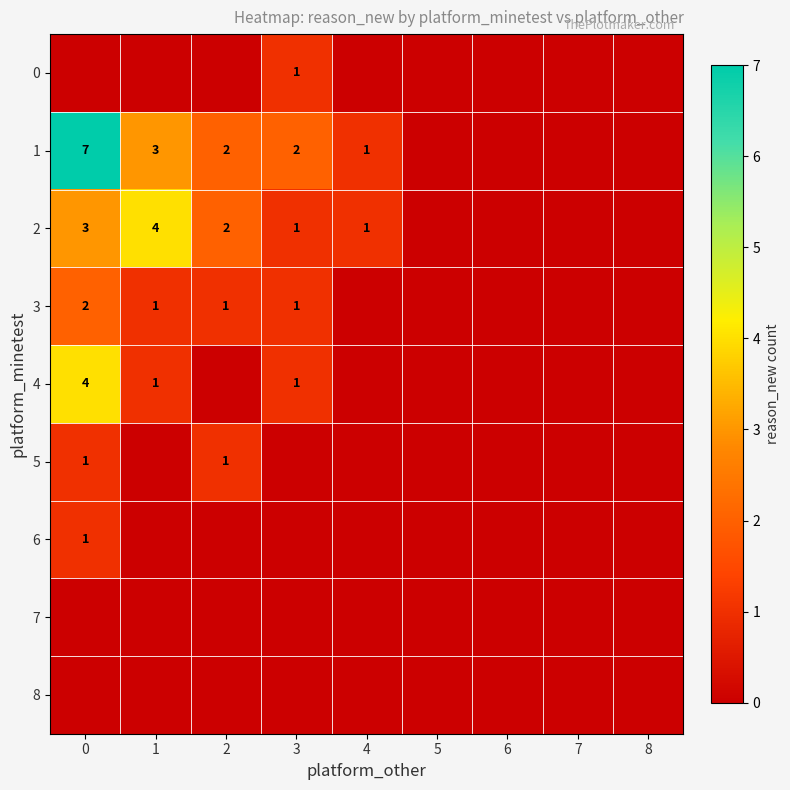

What is the total value across all series at 2?

6